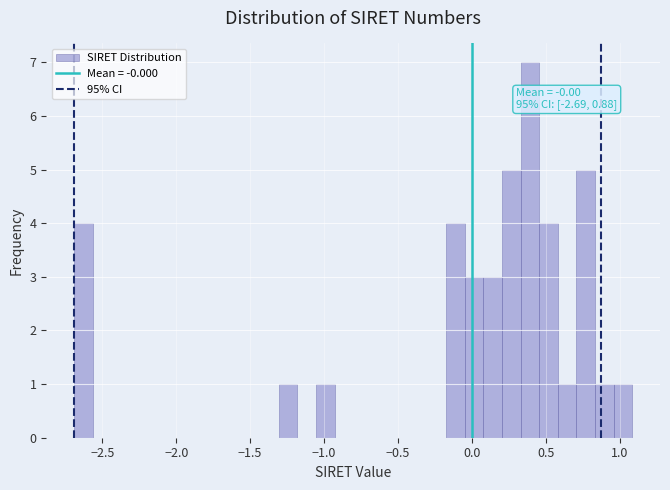

Around what value on the x-axis is the tallest bar? Give the approximate position of its centre, as read against the axis.

0.40